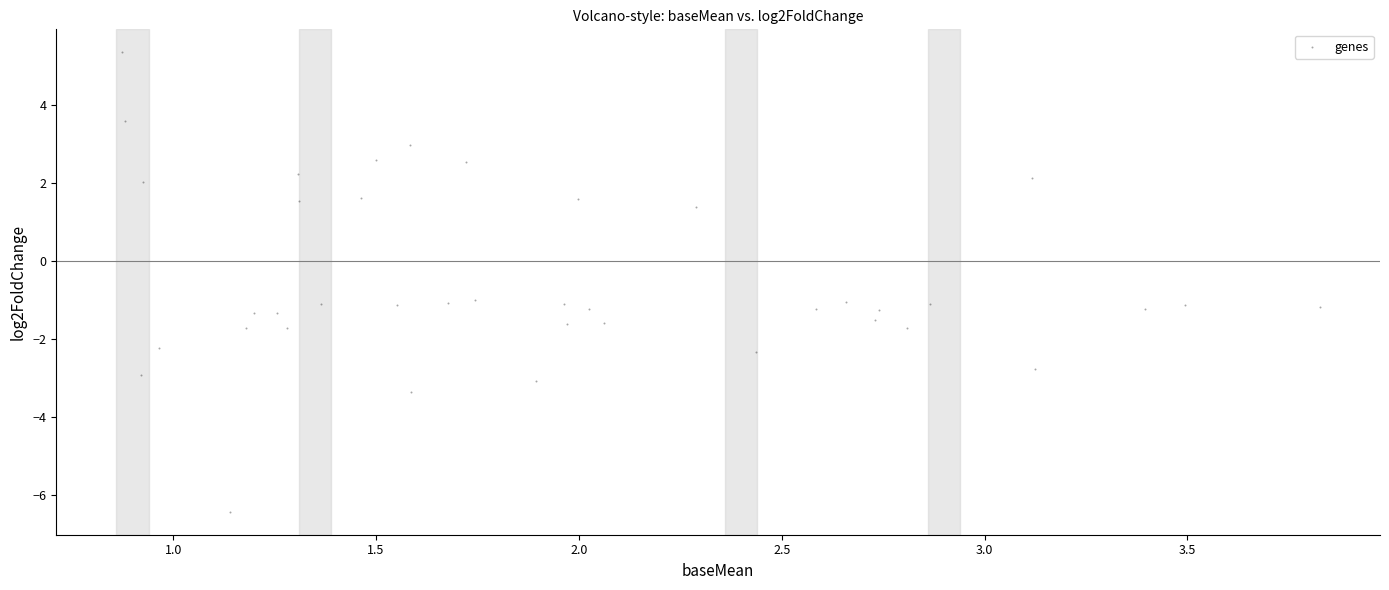

What is the range of Y values (max minus min)?

11.8